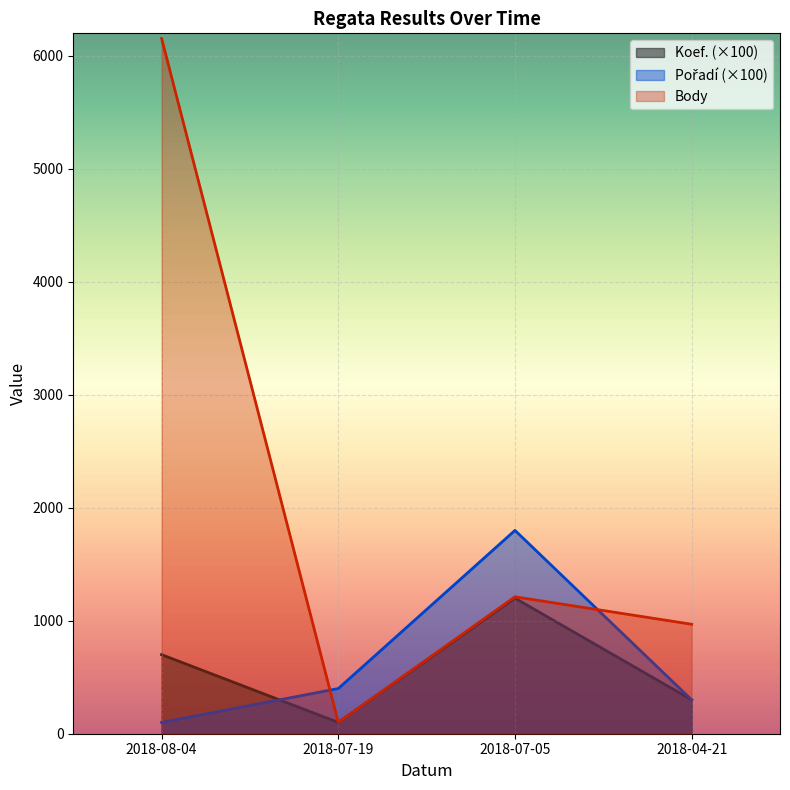

What is the sum of all Koef. values?

2300